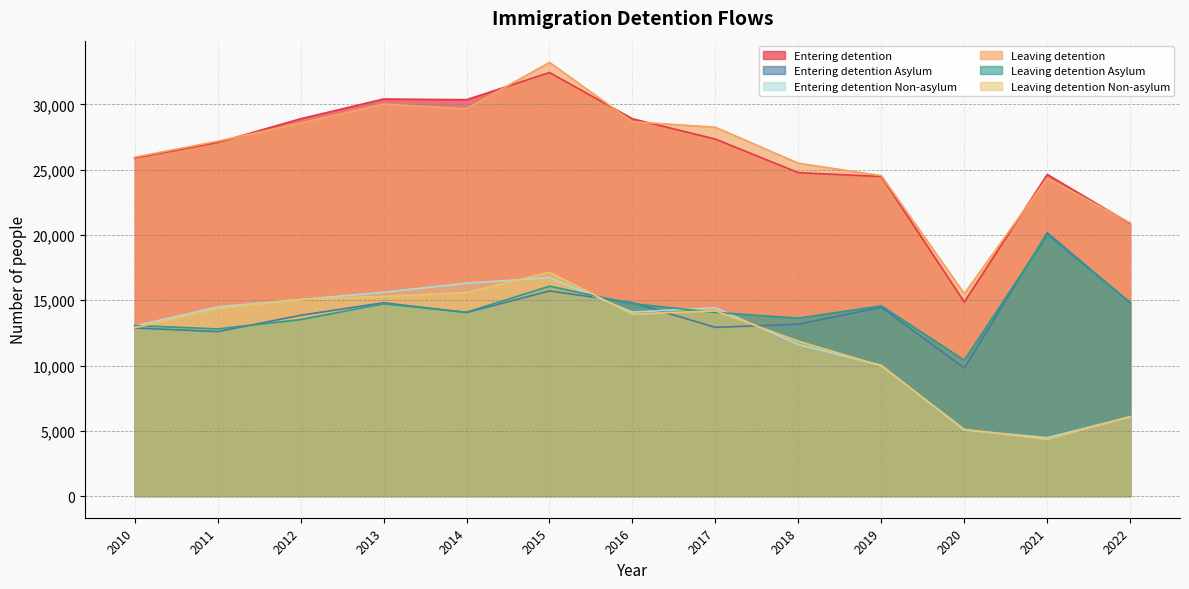

Reading left to right, extract all data points from this chart.

Entering detention: 25904	27089	28905	30418	30364	32447	28903	27348	24773	24480	14867	24638	20873
Entering detention Asylum: 12878	12596	13849	14806	14056	15713	14811	12921	13168	14465	9806	20166	14794
Entering detention Non-asylum: 13026	14493	15056	15612	16308	16734	14092	14427	11605	10015	5061	4472	6079
Leaving detention: 25959	27181	28575	30030	29674	33226	28677	28255	25499	24544	15510	24362	20919
Leaving detention Asylum: 13064	12803	13519	14729	14085	16077	14733	14067	13632	14572	10405	20004	14838
Leaving detention Non-asylum: 12895	14378	15056	15301	15589	17149	13944	14188	11867	9972	5105	4358	6081